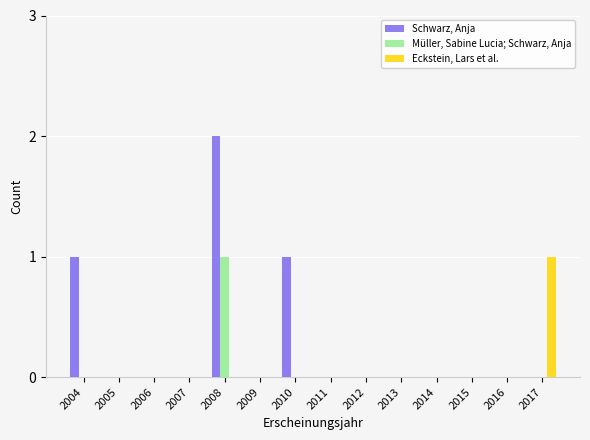

Reading right to left, list all the values displayed in this chart.

Schwarz, Anja: 2017=0	2016=0	2015=0	2014=0	2013=0	2012=0	2011=0	2010=1	2009=0	2008=2	2007=0	2006=0	2005=0	2004=1
Müller, Sabine Lucia; Schwarz, Anja: 2017=0	2016=0	2015=0	2014=0	2013=0	2012=0	2011=0	2010=0	2009=0	2008=1	2007=0	2006=0	2005=0	2004=0
Eckstein, Lars et al.: 2017=1	2016=0	2015=0	2014=0	2013=0	2012=0	2011=0	2010=0	2009=0	2008=0	2007=0	2006=0	2005=0	2004=0